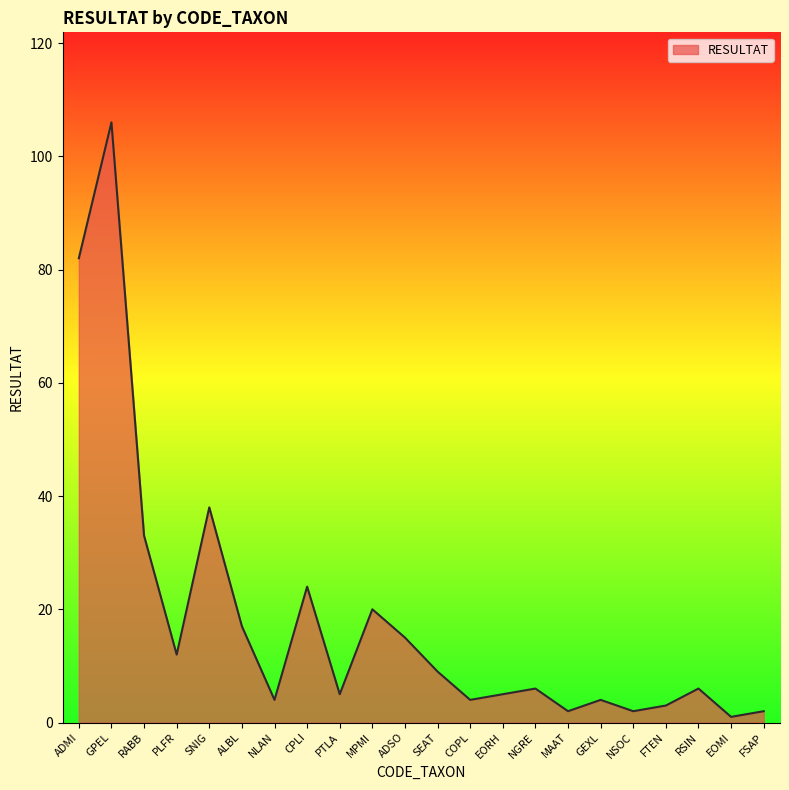

Which label corresponds to the smallest value in the chart?

EOMI